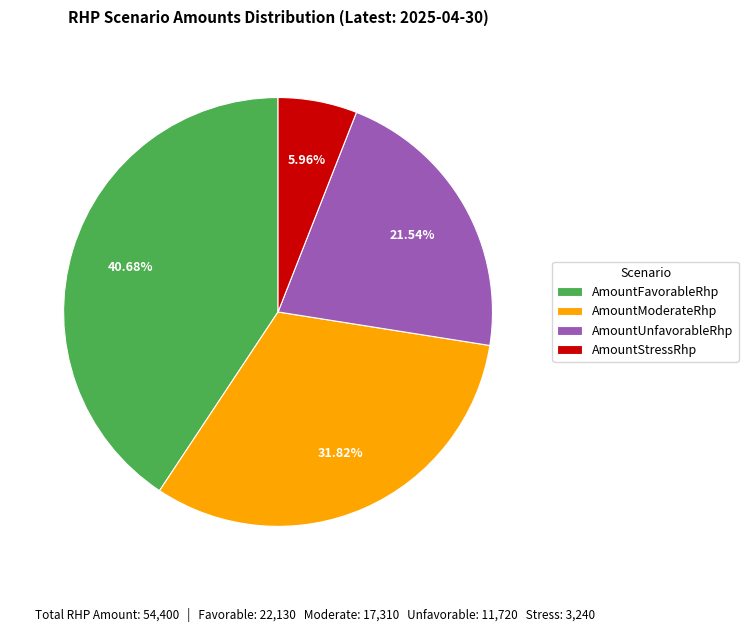

What is the ratio of the value at AmountFavorableRhp to the value at AmountModerateRhp?

1.3